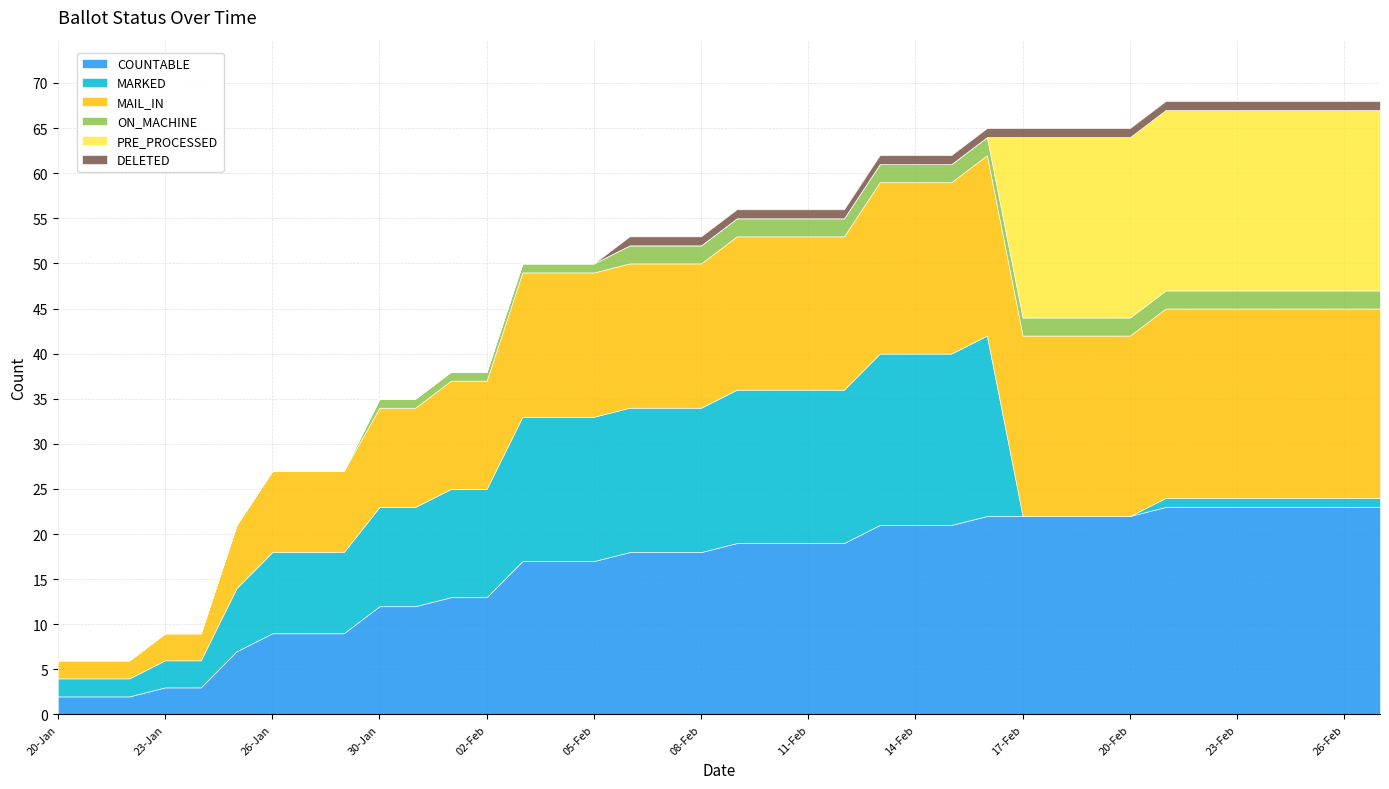

At which label is ON_MACHINE closest to 1?

30-Jan